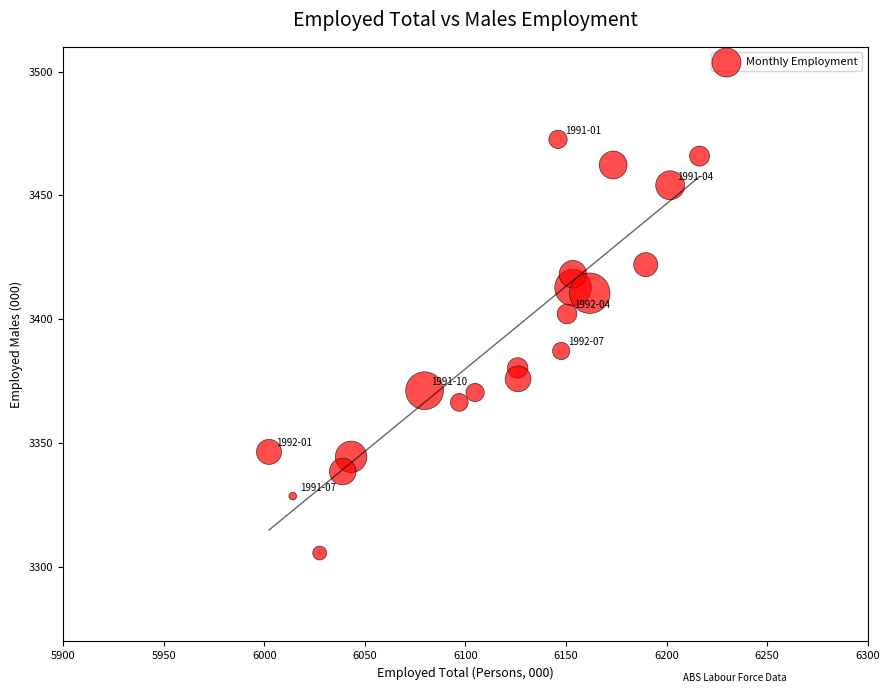

What is the range of Y values (max minus min)?

167.0